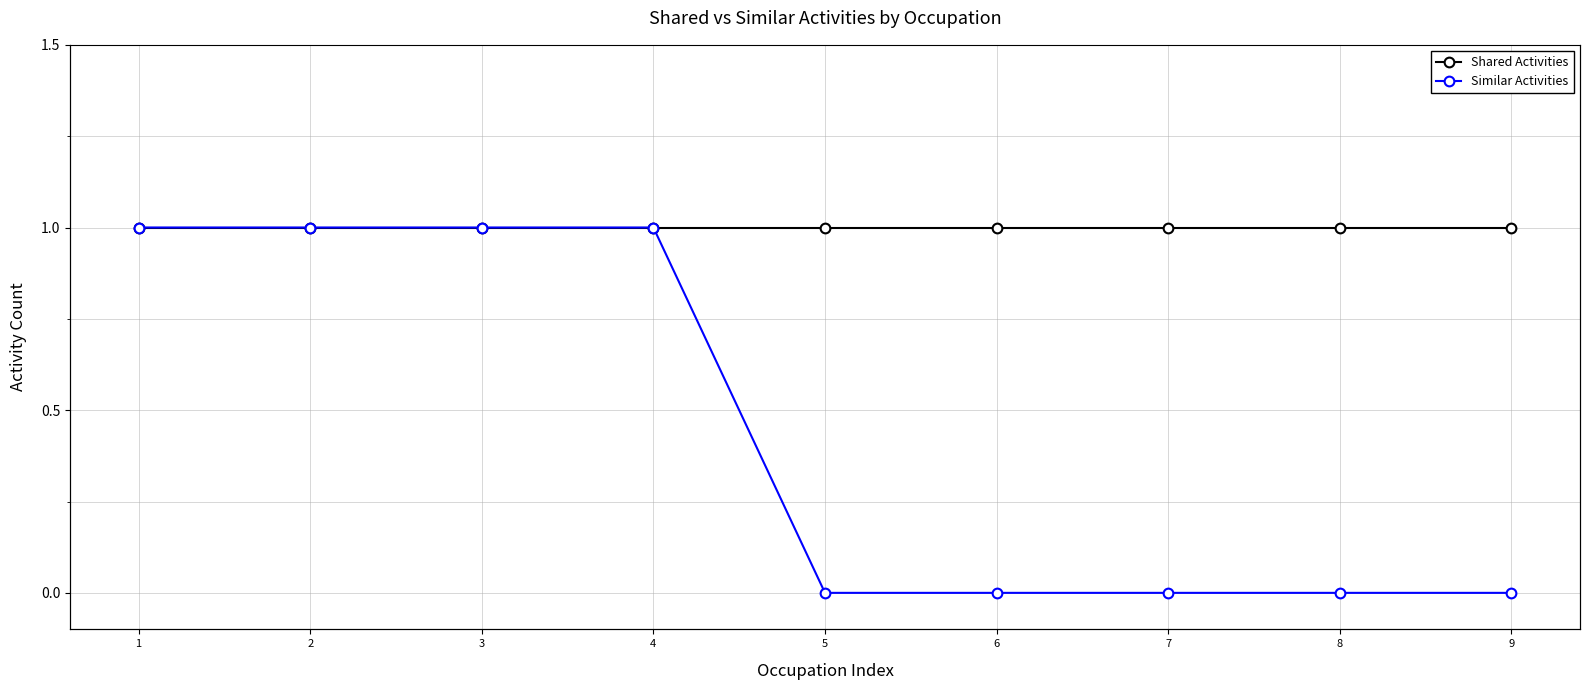

What is the maximum value for Shared Activities?

1